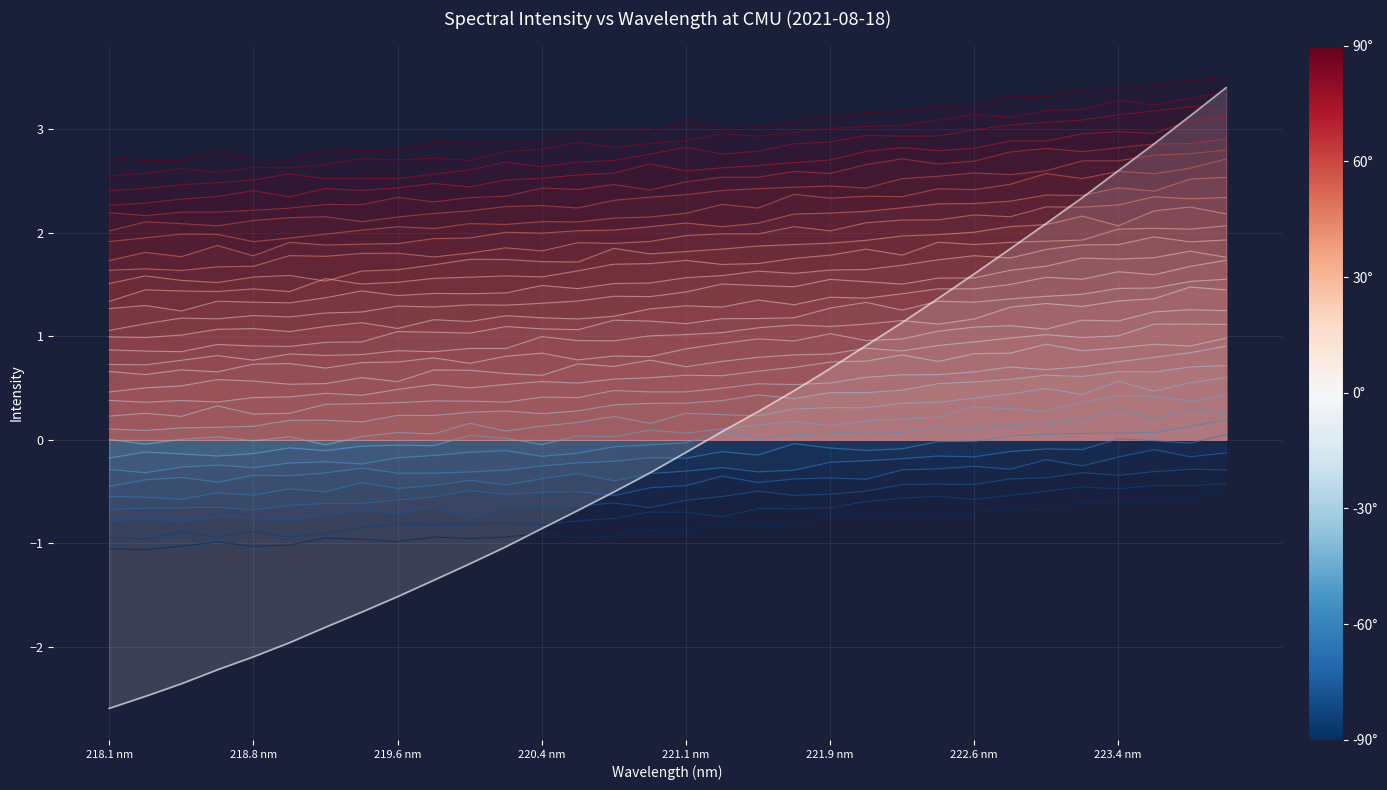

How many lines are shown in the chart?

31